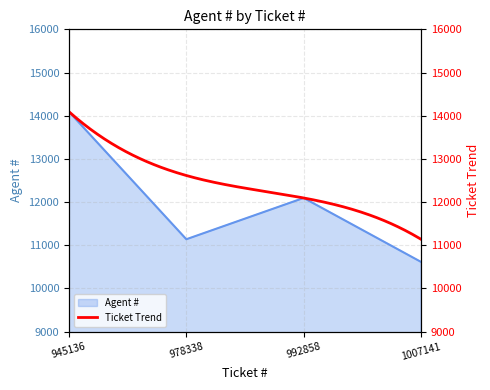

How many values are between 11139 and 14091?

3